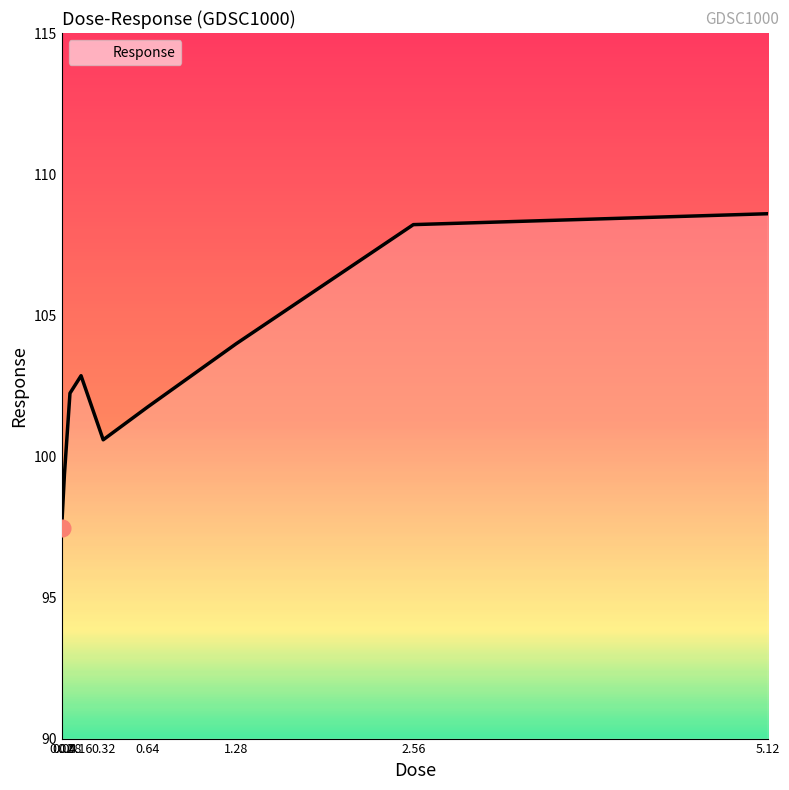

What is the smallest value displayed?

97.5